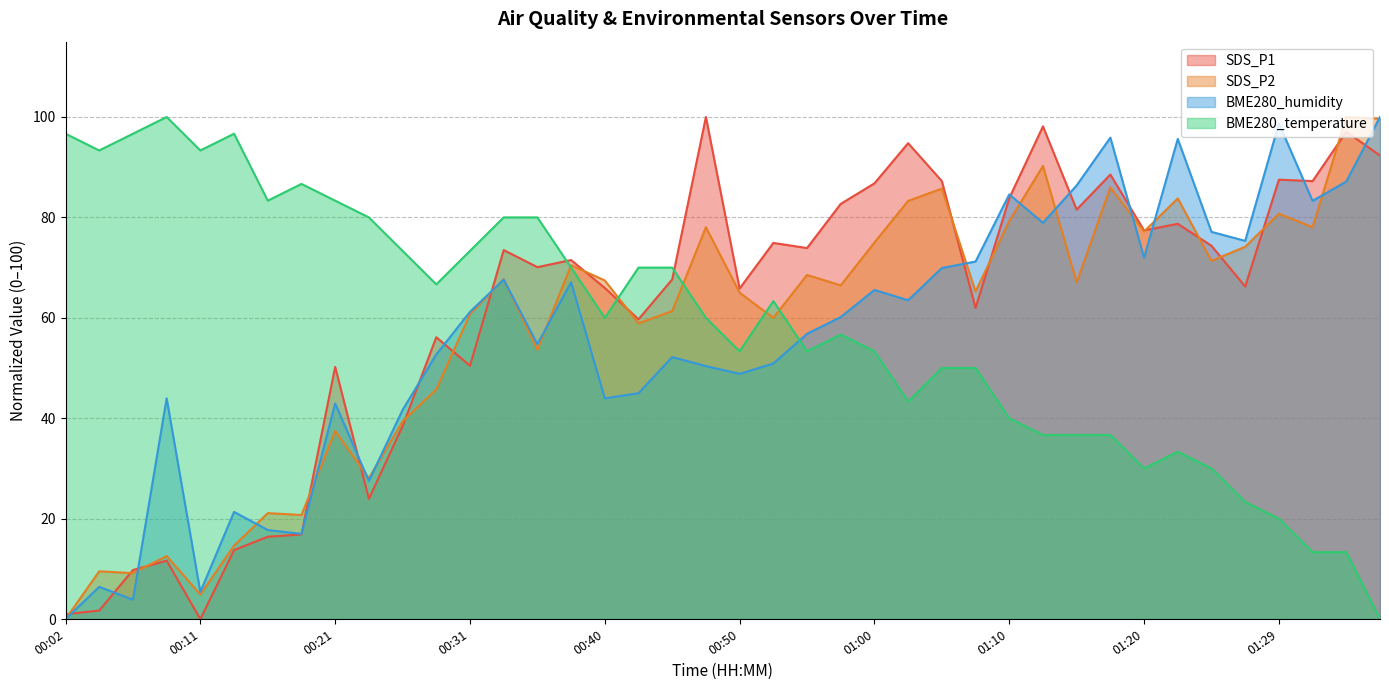

Reading left to right, what are all the values shown in this chart?

SDS_P1: 00:02=1.0	00:04=1.7	00:06=9.8	00:09=11.6	00:11=0.0	00:14=13.7	00:16=16.4	00:19=16.9	00:21=50.2	00:23=24.0	00:26=38.4	00:28=56.1	00:31=50.5	00:33=73.5	00:36=70.1	00:38=71.5	00:40=65.9	00:43=59.7	00:45=67.7	00:48=100.0	00:50=65.8	00:53=74.9	00:55=73.9	00:57=82.7	01:00=86.8	01:02=94.8	01:05=87.2	01:07=62.0	01:10=83.8	01:12=98.1	01:15=81.6	01:17=88.5	01:20=77.4	01:22=78.7	01:24=74.3	01:27=66.2	01:29=87.5	01:32=87.2	01:34=97.0	01:37=92.3
SDS_P2: 00:02=0.0	00:04=9.5	00:06=9.1	00:09=12.6	00:11=4.9	00:14=14.6	00:16=21.1	00:19=20.7	00:21=37.4	00:23=28.0	00:26=39.4	00:28=45.7	00:31=60.7	00:33=67.7	00:36=53.7	00:38=70.5	00:40=67.4	00:43=58.9	00:45=61.3	00:48=78.0	00:50=65.0	00:53=60.0	00:55=68.5	00:57=66.5	01:00=75.0	01:02=83.3	01:05=85.7	01:07=65.2	01:10=79.3	01:12=90.2	01:15=67.1	01:17=86.0	01:20=77.2	01:22=83.8	01:24=71.3	01:27=74.1	01:29=80.7	01:32=78.0	01:34=100.0	01:37=99.6
BME280_humidity: 00:02=0.0	00:04=6.4	00:06=3.9	00:09=44.0	00:11=5.4	00:14=21.3	00:16=17.7	00:19=17.0	00:21=42.9	00:23=27.5	00:26=41.6	00:28=52.7	00:31=61.2	00:33=67.6	00:36=54.8	00:38=67.1	00:40=44.0	00:43=45.0	00:45=52.2	00:48=50.4	00:50=48.8	00:53=50.9	00:55=56.8	00:57=60.2	01:00=65.6	01:02=63.5	01:05=69.9	01:07=71.2	01:10=84.6	01:12=78.9	01:15=86.4	01:17=95.9	01:20=72.0	01:22=95.6	01:24=77.1	01:27=75.3	01:29=98.7	01:32=83.3	01:34=87.1	01:37=100.0
BME280_temperature: 00:02=96.7	00:04=93.3	00:06=96.7	00:09=100.0	00:11=93.3	00:14=96.7	00:16=83.3	00:19=86.7	00:21=83.3	00:23=80.0	00:26=73.3	00:28=66.7	00:31=73.3	00:33=80.0	00:36=80.0	00:38=70.0	00:40=60.0	00:43=70.0	00:45=70.0	00:48=60.0	00:50=53.3	00:53=63.3	00:55=53.3	00:57=56.7	01:00=53.3	01:02=43.3	01:05=50.0	01:07=50.0	01:10=40.0	01:12=36.7	01:15=36.7	01:17=36.7	01:20=30.0	01:22=33.3	01:24=30.0	01:27=23.3	01:29=20.0	01:32=13.3	01:34=13.3	01:37=0.0